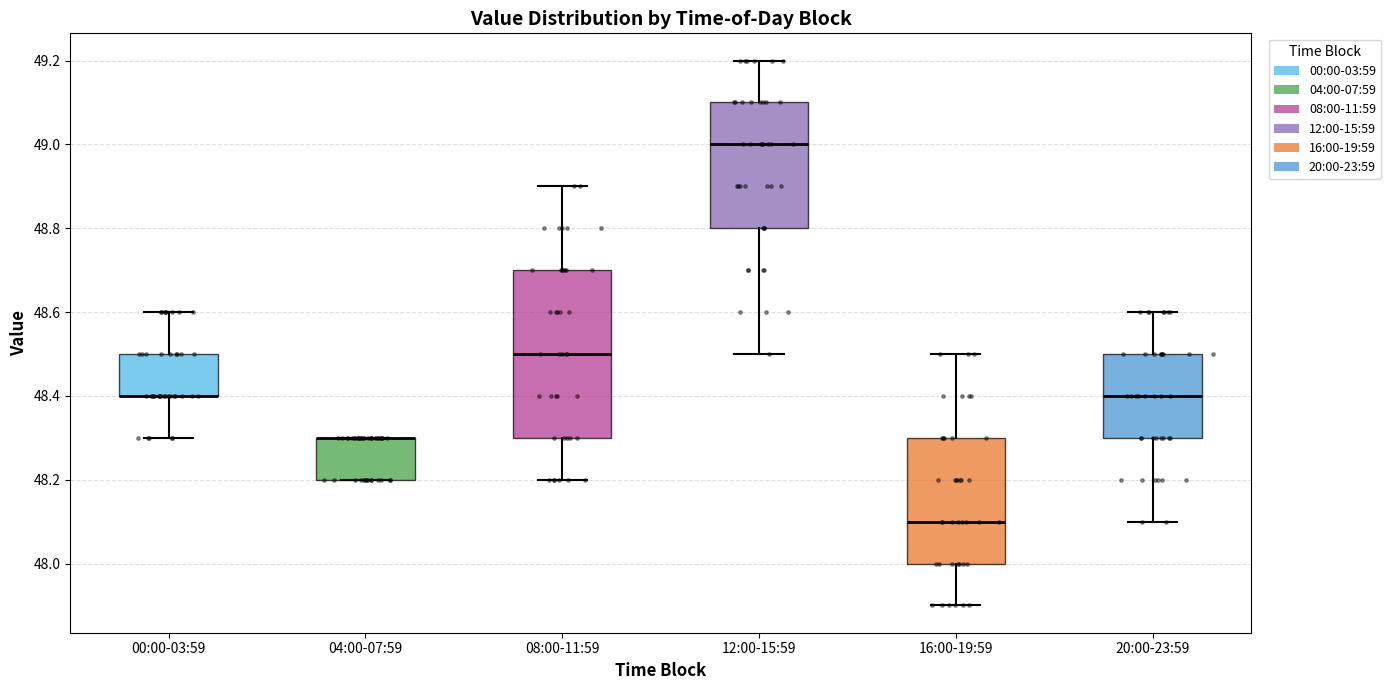

Reading left to right, read every box against the y-axis: the position of its median line, the range the box covers, and the ends of its whiskers. The values are not printed on the chart, so give them approximately, as read against the axis.

00:00-03:59: median 48.4 (drawn on the box's lower edge), box 48.4 to 48.5, whiskers 48.3 to 48.6
04:00-07:59: median 48.3 (drawn on the box's upper edge), box 48.2 to 48.3, whiskers 48.2 to 48.3
08:00-11:59: median 48.5, box 48.3 to 48.7, whiskers 48.2 to 48.9
12:00-15:59: median 49.0, box 48.8 to 49.1, whiskers 48.5 to 49.2
16:00-19:59: median 48.1, box 48.0 to 48.3, whiskers 47.9 to 48.5
20:00-23:59: median 48.4, box 48.3 to 48.5, whiskers 48.1 to 48.6